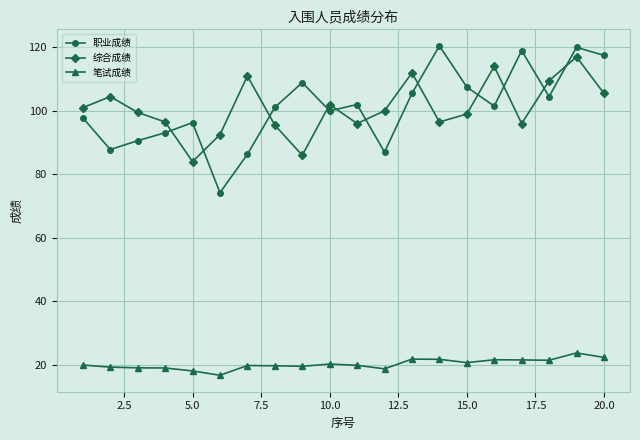

At how many categories does at least one series exceed 46?

20